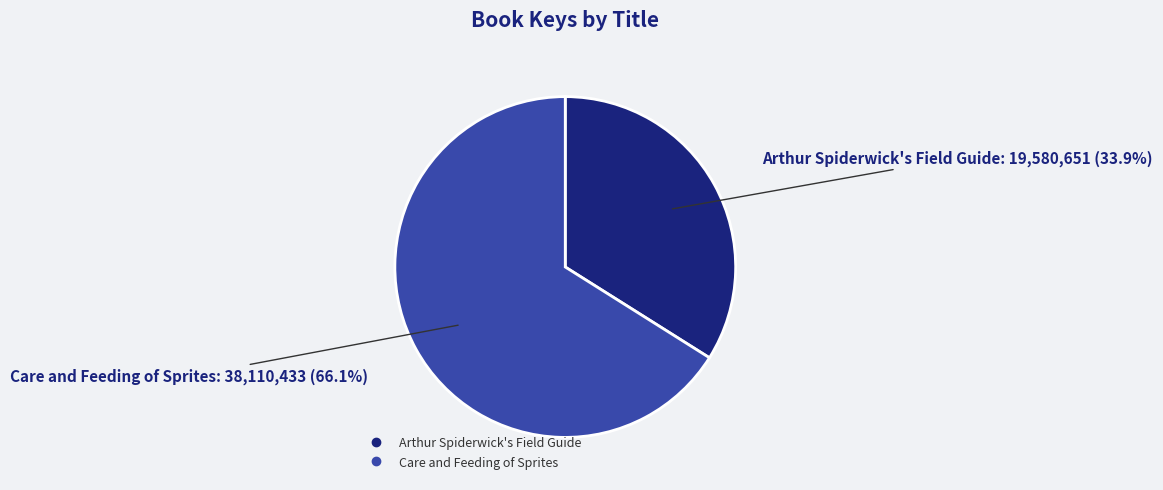

Is the sum of Arthur Spiderwick's Field Guide and Care and Feeding of Sprites greater than half?

Yes